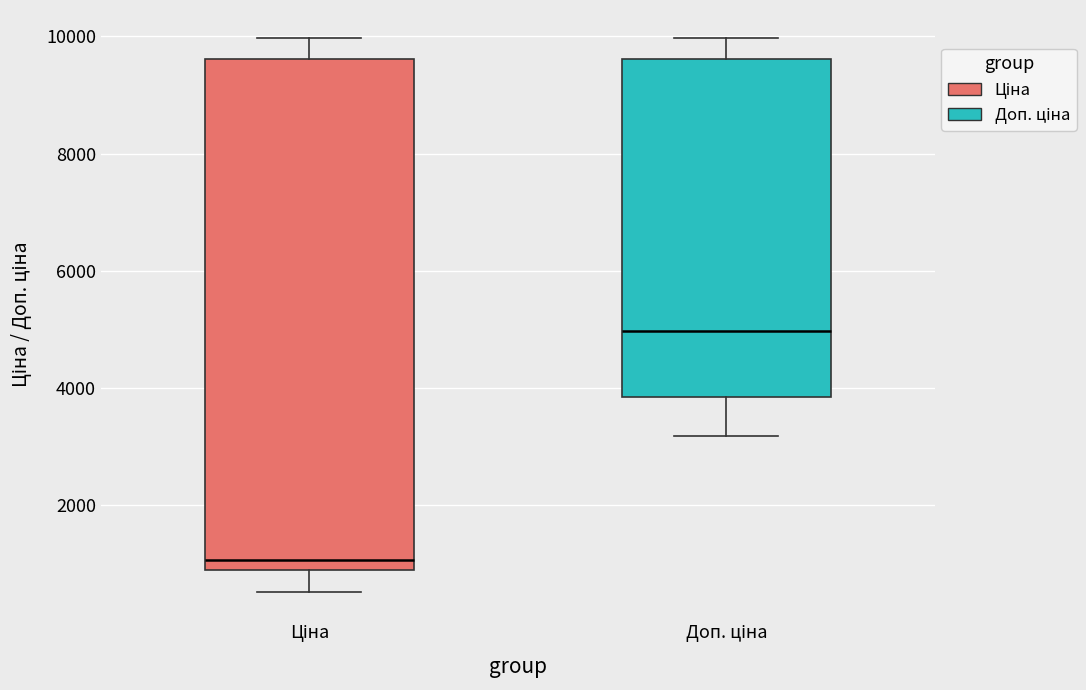

Which box has the lowest median line?

Ціна